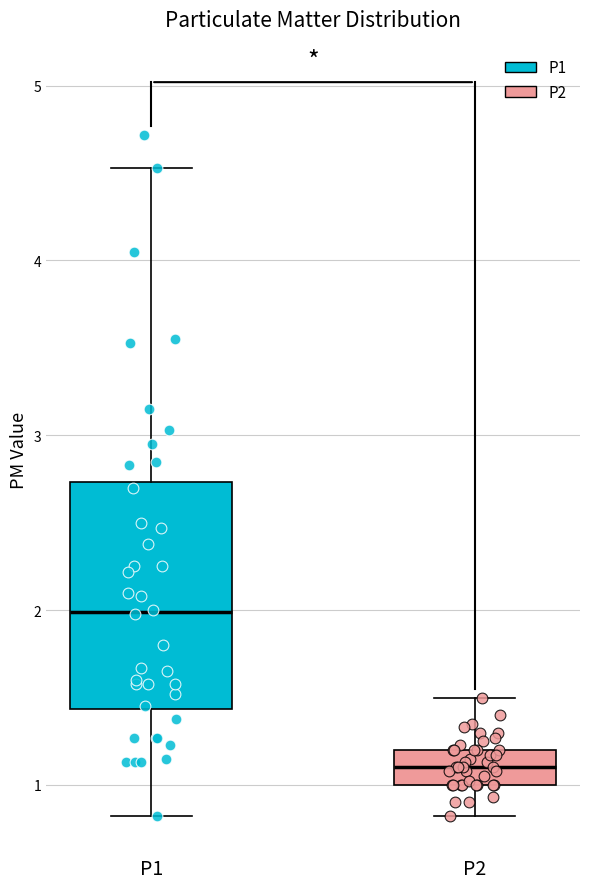

Reading left to right, transcribe this box plot: for each box, give where its median line is, the range the box spans, and where its two whiskers end, as read against the y-axis. The values are not printed on the chart, so give them approximately, as read against the axis.

P1: median 2.0, box 1.4 to 2.7, whiskers 0.8 to 4.5
P2: median 1.1, box 1.0 to 1.2, whiskers 0.8 to 1.5